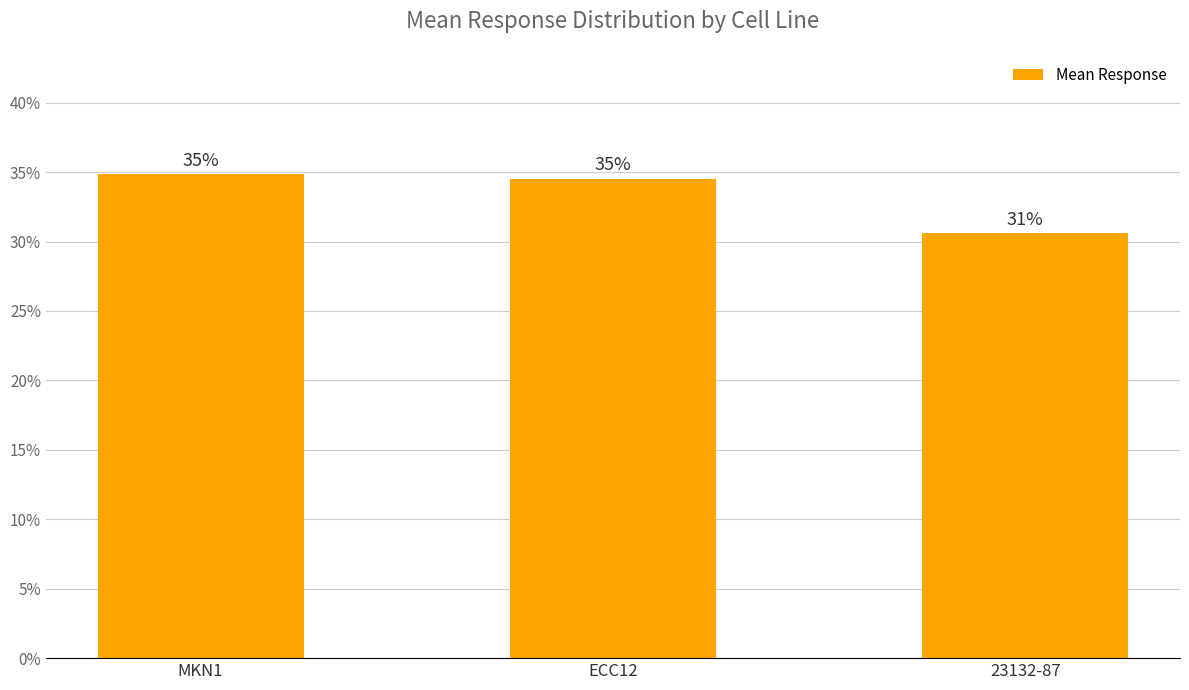

Which category has the lowest value across all series?

23132-87